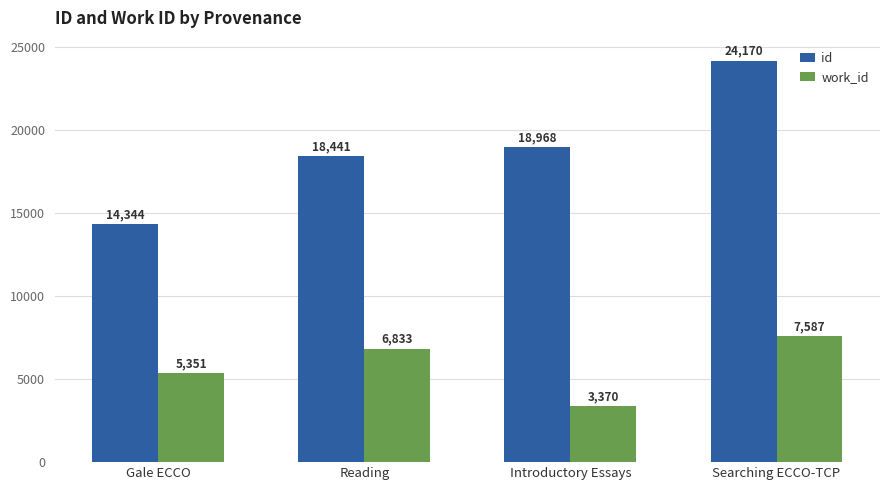

What is the difference between the highest and lowest values at Introductory Essays?

15598